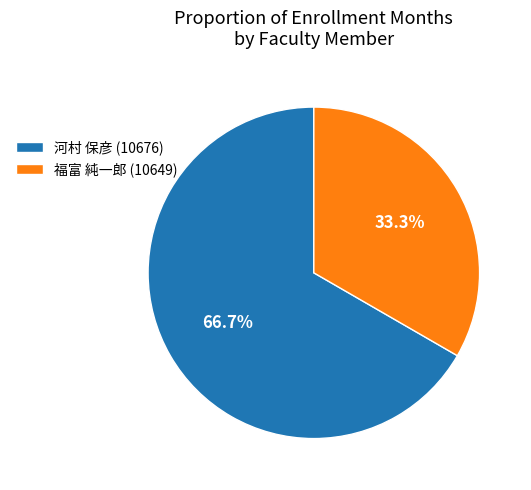

What is the total percentage of 福富 純一郎 (10649) and 河村 保彦 (10676)?

100.0%